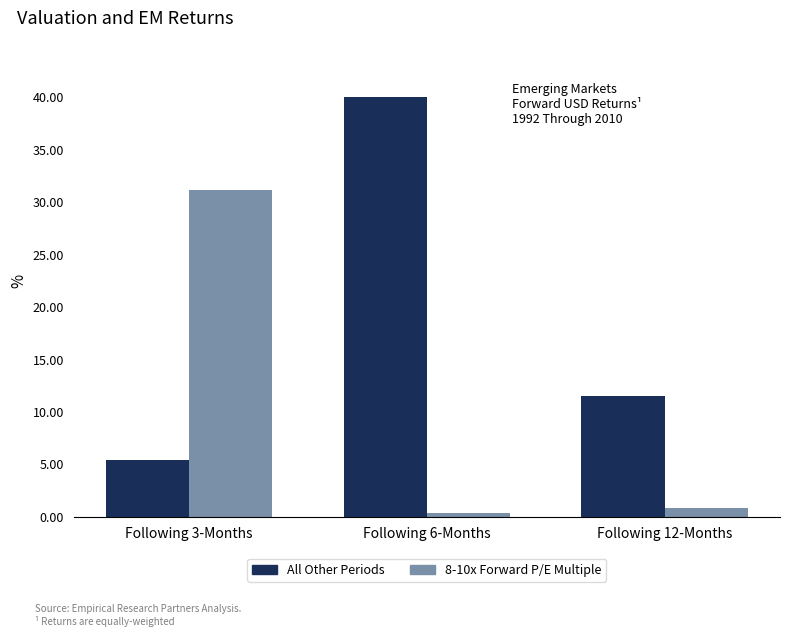

True or false: 8-10x Forward P/E Multiple has a value of 31.2 at Following 3-Months.

True